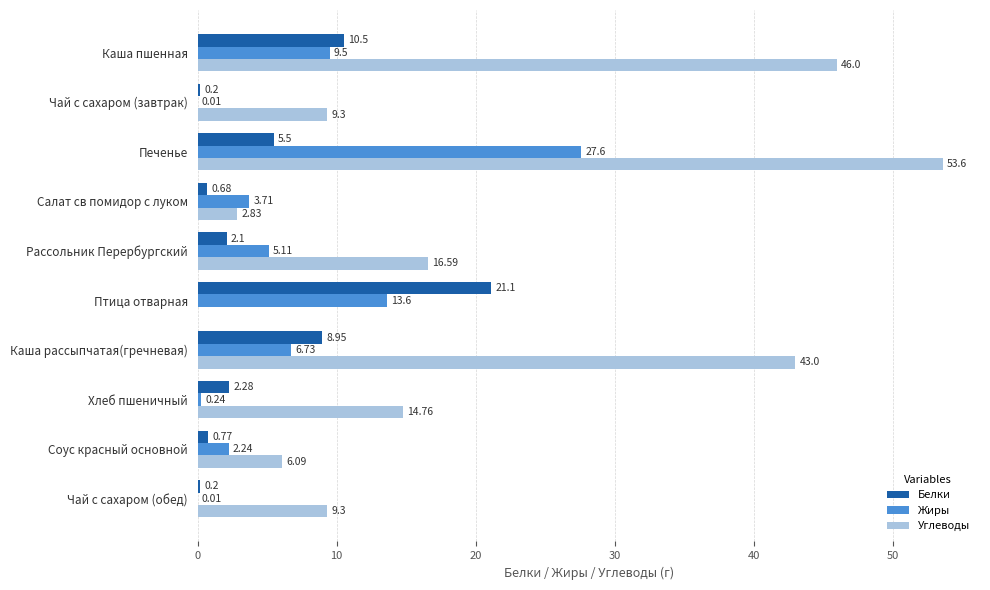

What is the total value across all series at Чай с сахаром (завтрак)?

9.5